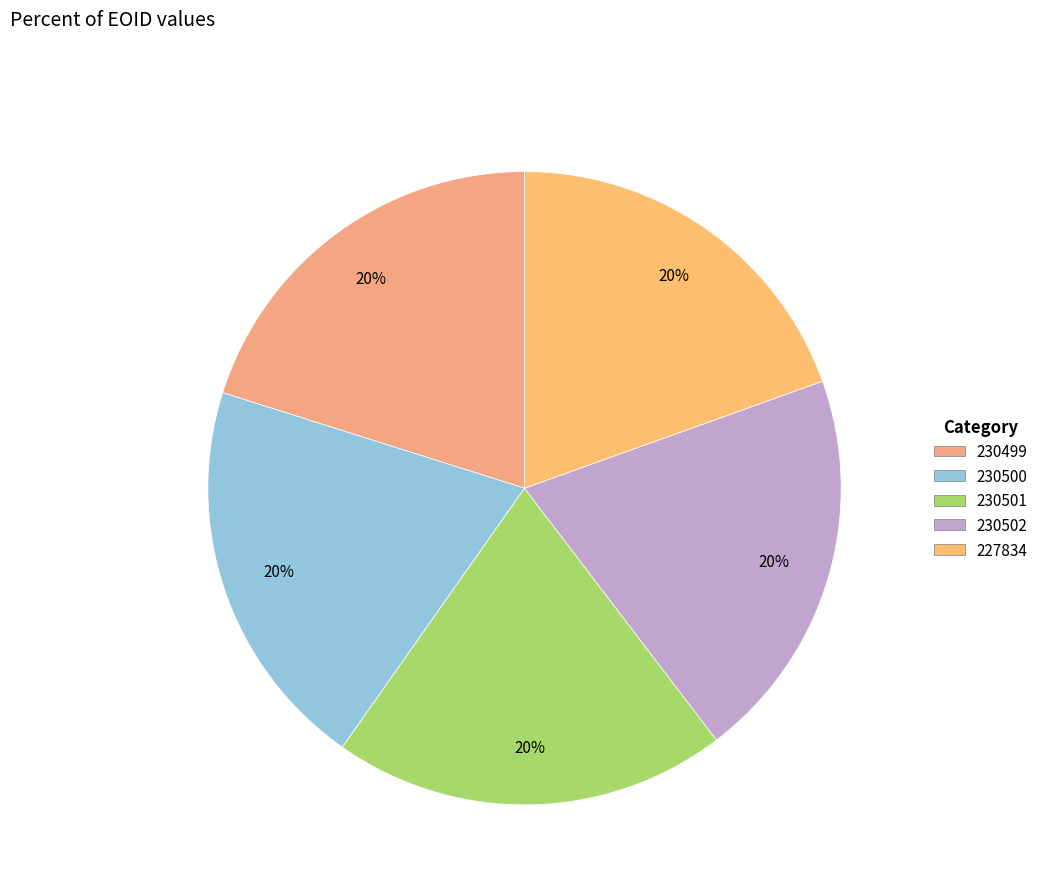

The 227834 slice represents 10% of the pie. True or false?

False